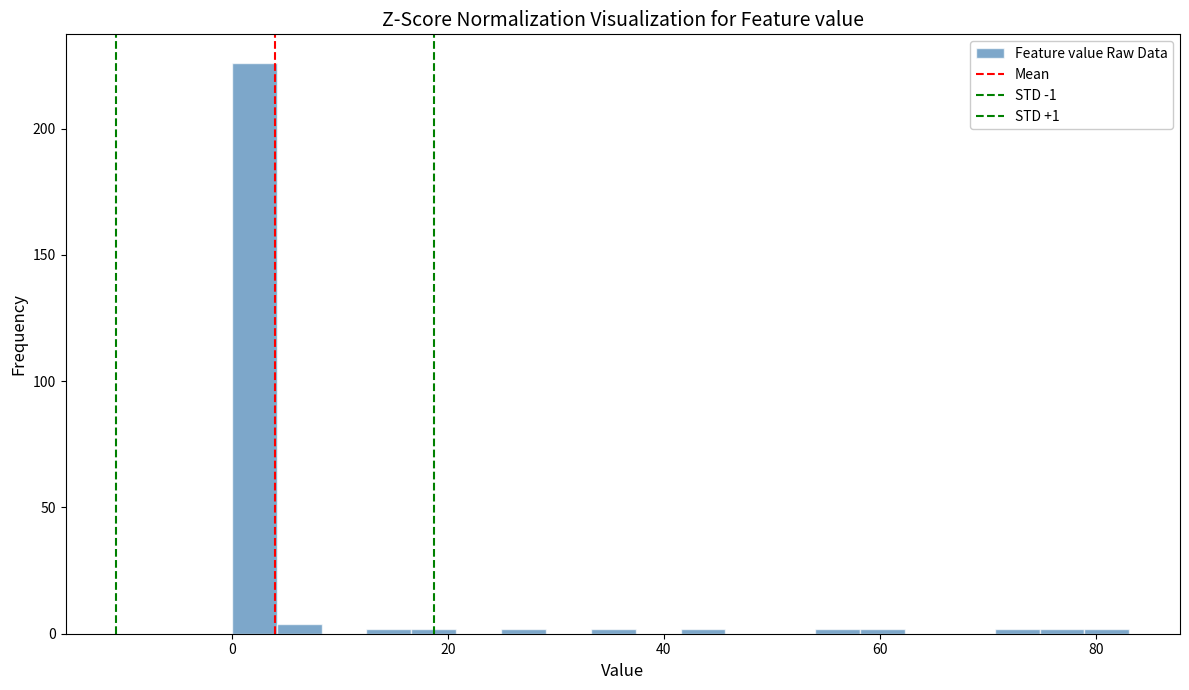

Read against the x-axis, roughly where is the centre of the tallest bar?

2